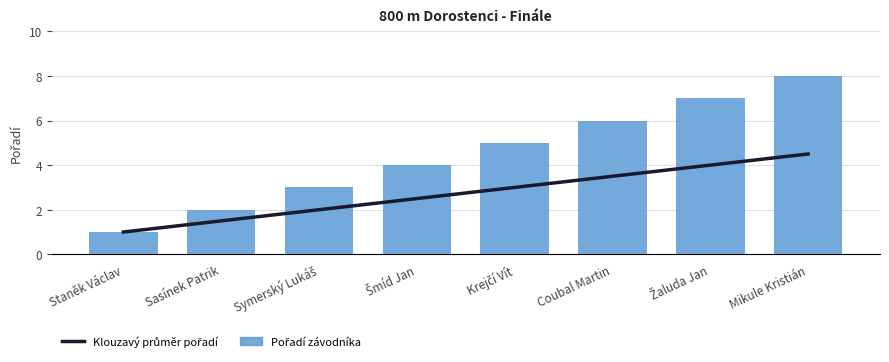

Reading left to right, transcribe all the data shown in this chart.

Klouzavý průměr pořadí: 1.0	1.5	2.0	2.5	3.0	3.5	4.0	4.5
Pořadí závodníka: 1.0	2.0	3.0	4.0	5.0	6.0	7.0	8.0